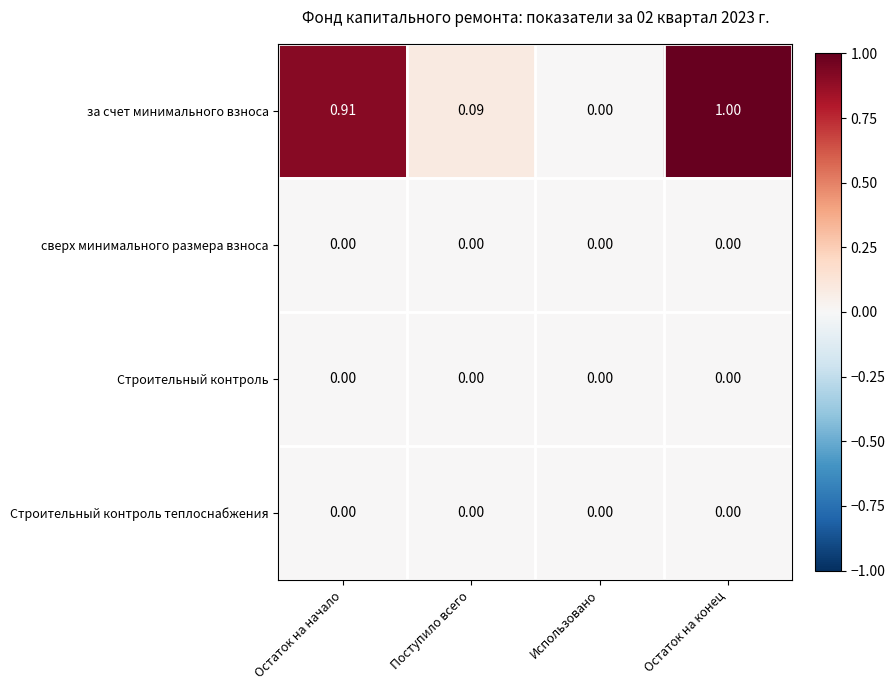

Which series has the largest total across all categories?

за счет минимального взноса